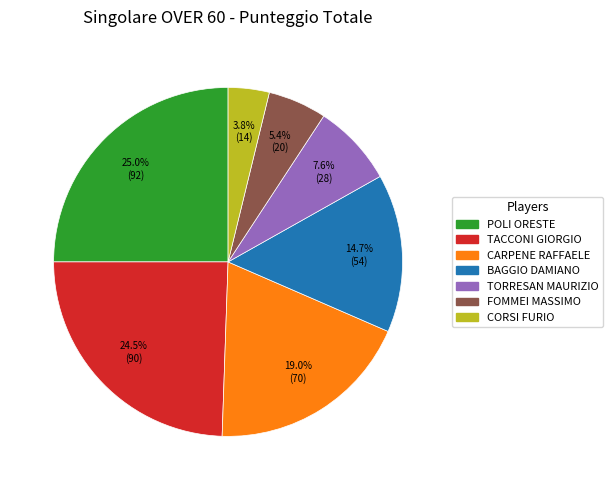

Is CARPENE RAFFAELE the majority of the pie?

No